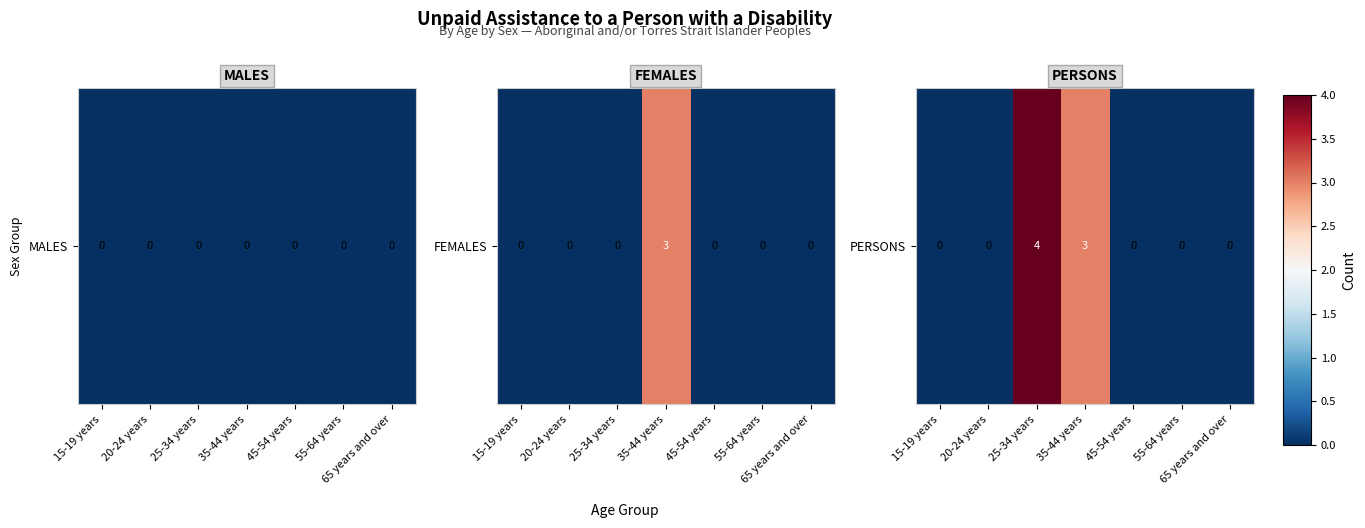

What is the change in value from 25-34 years to 35-44 years?

-1